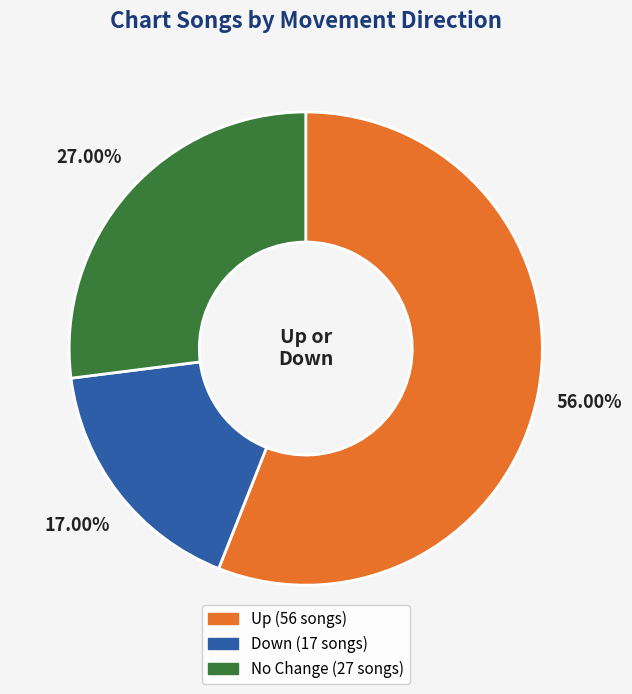

To the nearest percent, what is the average slice percentage?

33%